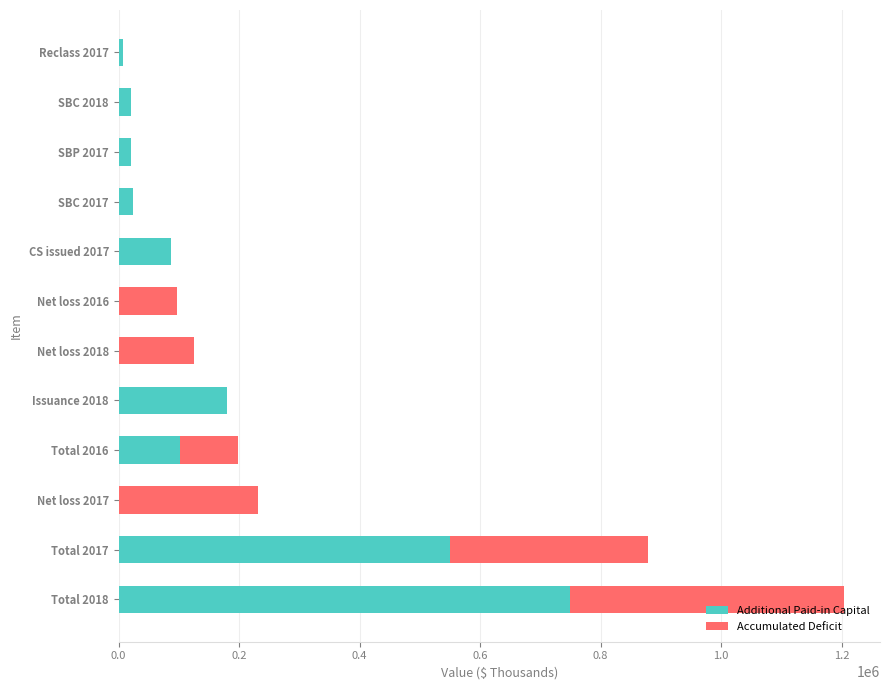

At which category is the sum across all series the highest?

Total 2018